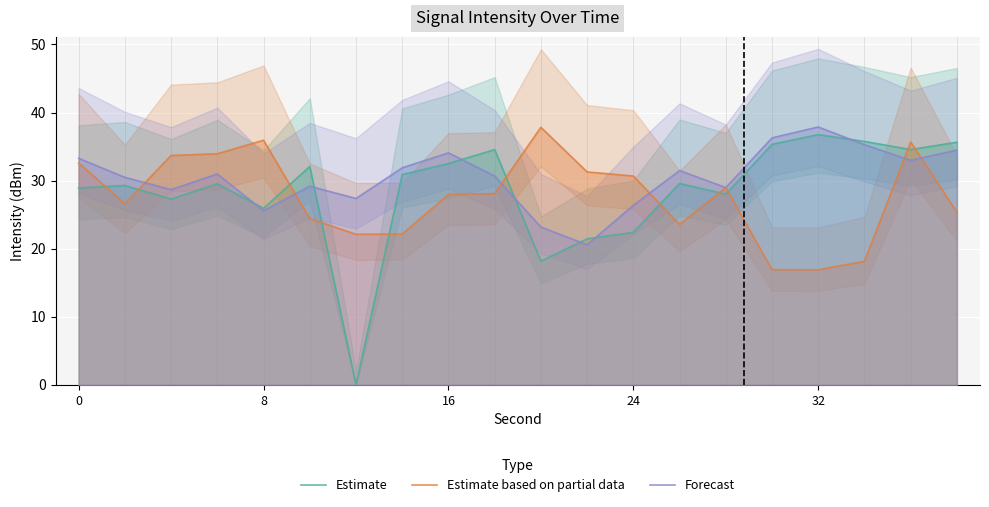

How many positive values does the Estimate series have?

19